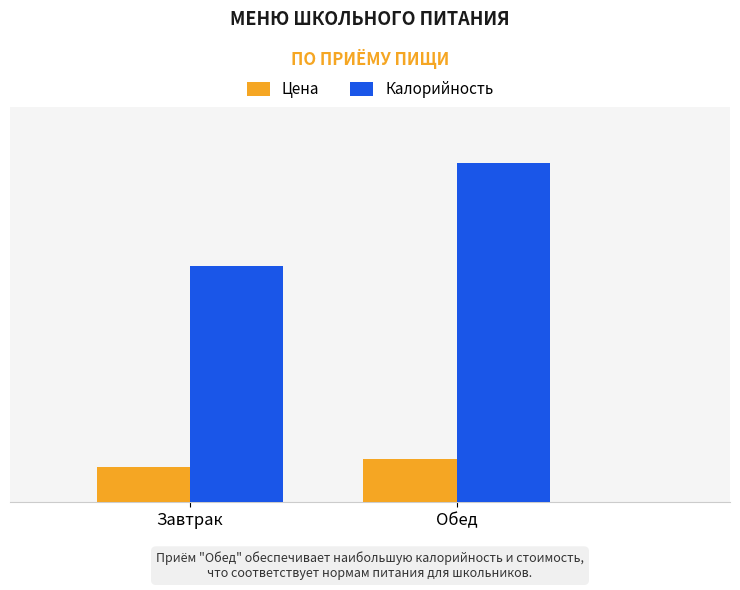

What is the greatest value displayed?

815.9